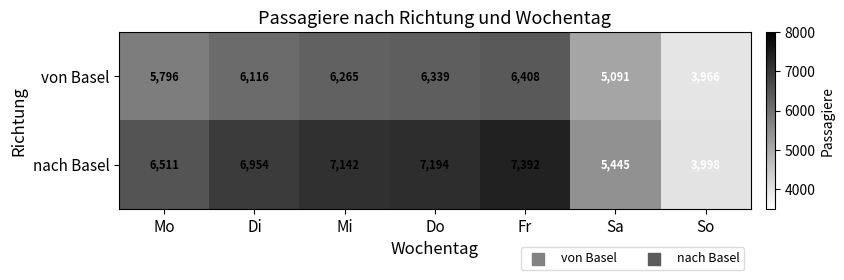

The value of nach Basel at Mo is 3680. True or false?

False